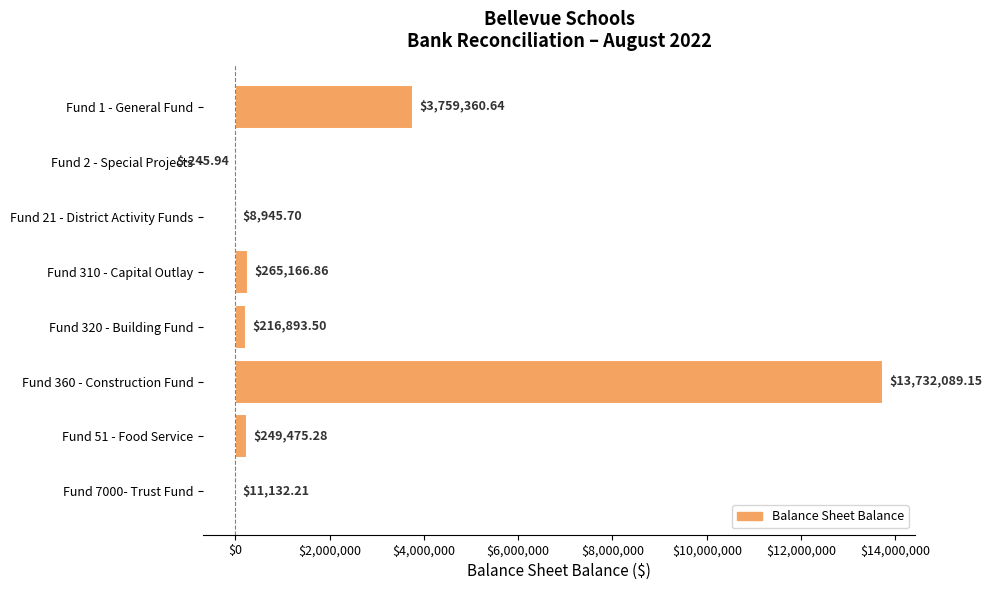

Approximately how many times larger is the value at Fund 1 - General Fund compared to Fund 320 - Building Fund?

17.3